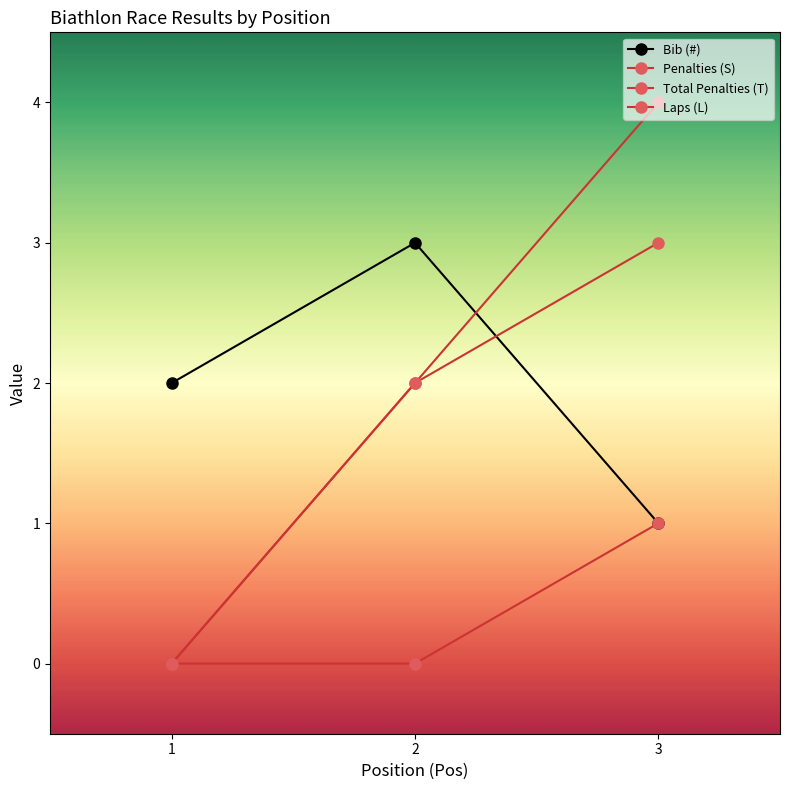

Does the chart display data point markers on the line(s)?

Yes